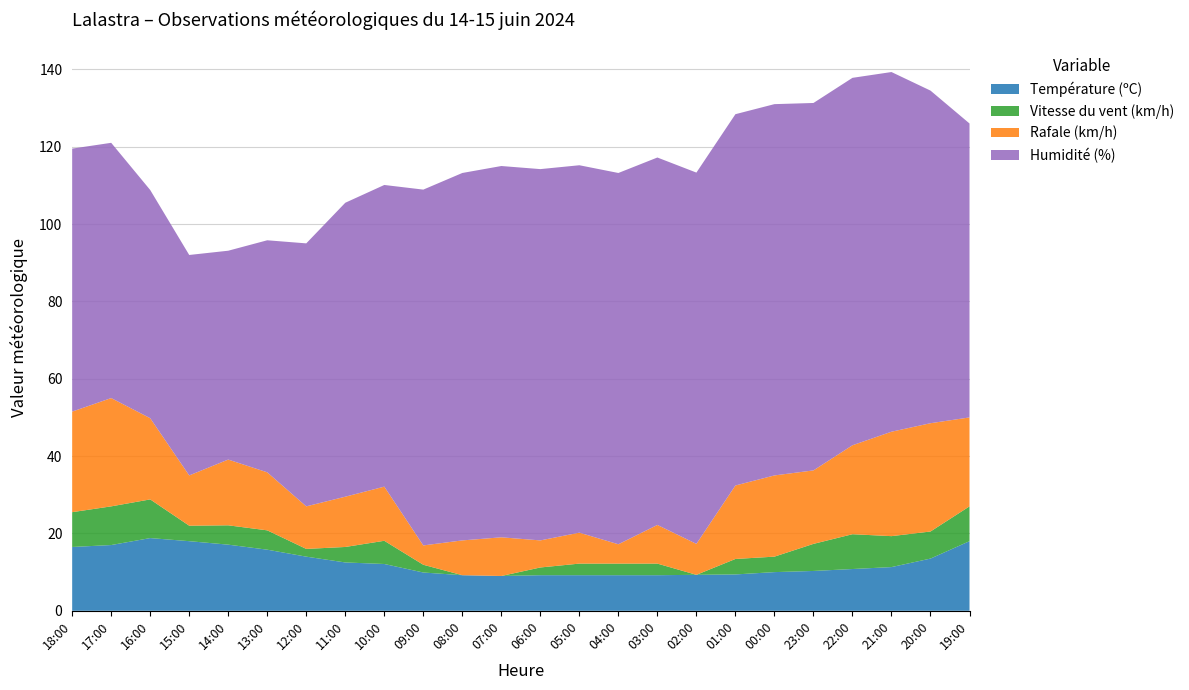

Reading right to left, list all the values displayed in this chart.

Température (ºC): 18.0	13.5	11.3	10.8	10.3	10.0	9.4	9.3	9.2	9.2	9.2	9.2	9.0	9.2	9.9	12.1	12.5	14.0	15.8	17.1	18.0	18.8	17.0	16.5
Vitesse du vent (km/h): 9.0	7.0	8.0	9.0	7.0	4.0	4.0	0.0	3.0	3.0	3.0	2.0	0.0	0.0	2.0	6.0	4.0	2.0	5.0	5.0	4.0	10.0	10.0	9.0
Rafale (km/h): 23.0	28.0	27.0	23.0	19.0	21.0	19.0	8.0	10.0	5.0	8.0	7.0	10.0	9.0	5.0	14.0	13.0	11.0	15.0	17.0	13.0	21.0	28.0	26.0
Humidité (%): 76.0	86.0	93.0	95.0	95.0	96.0	96.0	96.0	95.0	96.0	95.0	96.0	96.0	95.0	92.0	78.0	76.0	68.0	60.0	54.0	57.0	59.0	66.0	68.0